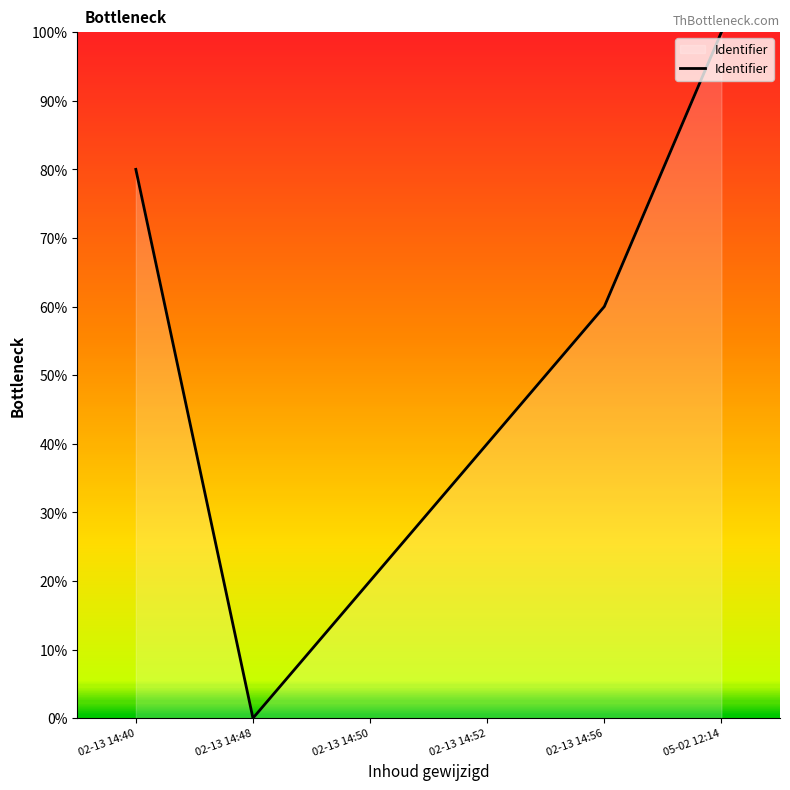

Count the number of data series in this chart.

1